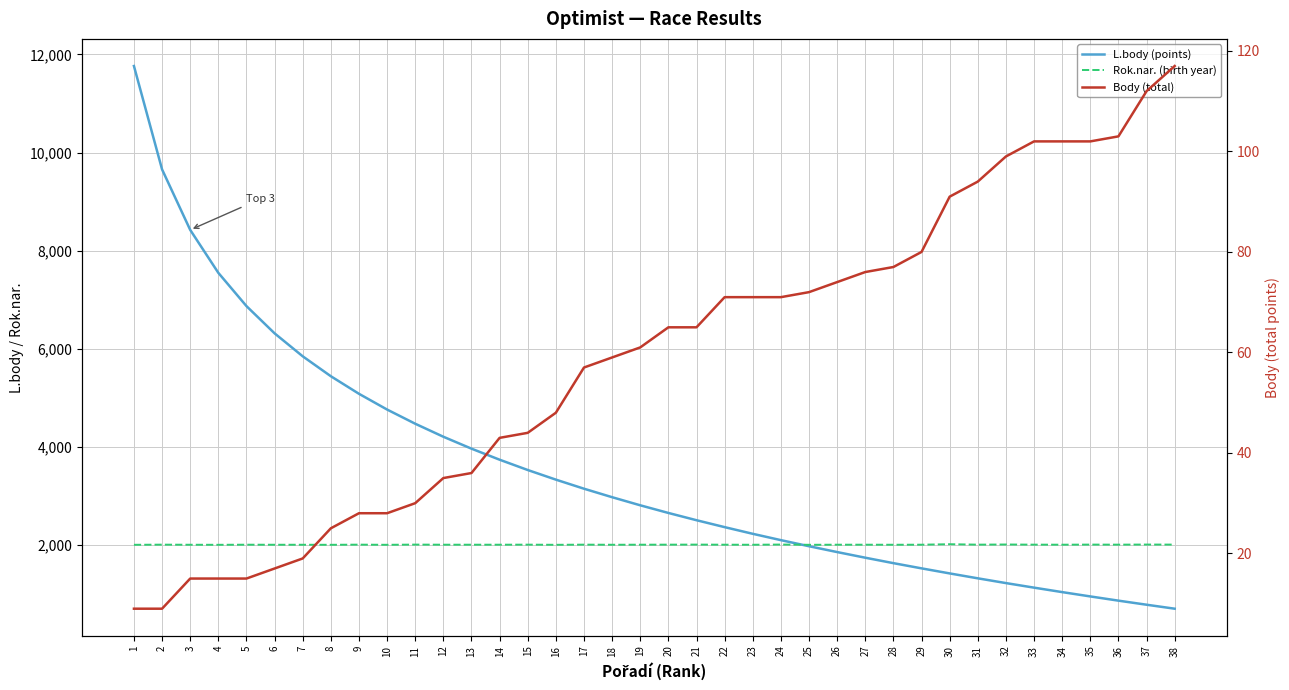

How many data points in L.body (points) are less than 2814?

19